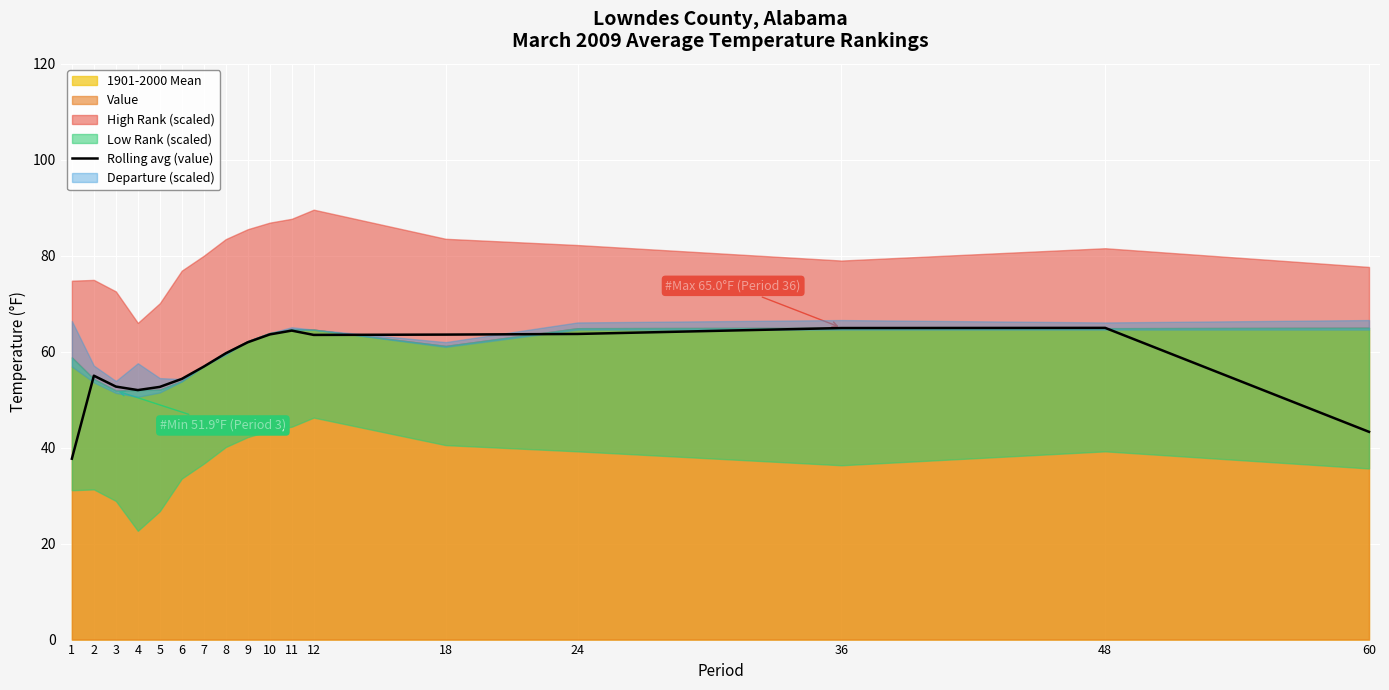

The chart shows a value of 64.9 at 36. True or false?

True